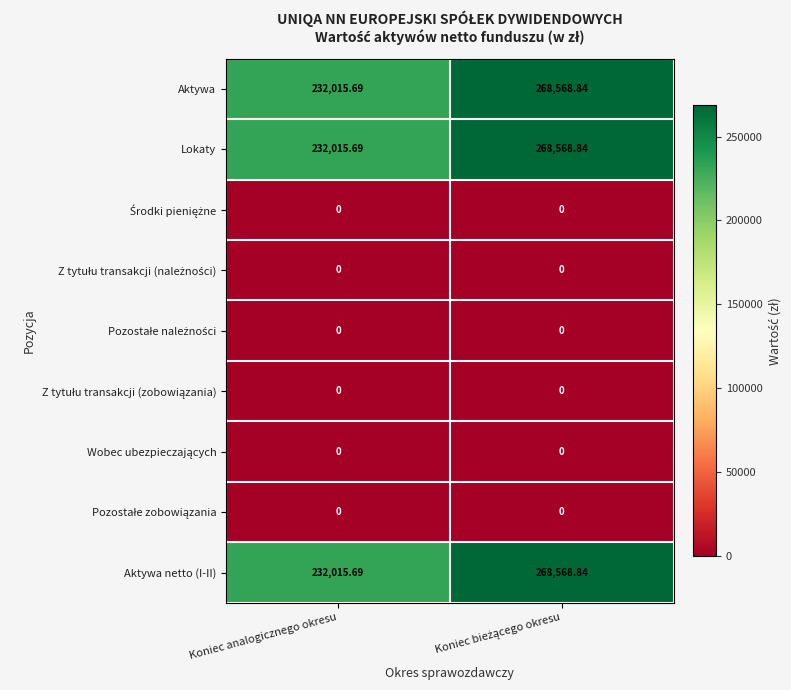

At which label does Aktywa reach its minimum?

Koniec analogicznego okresu